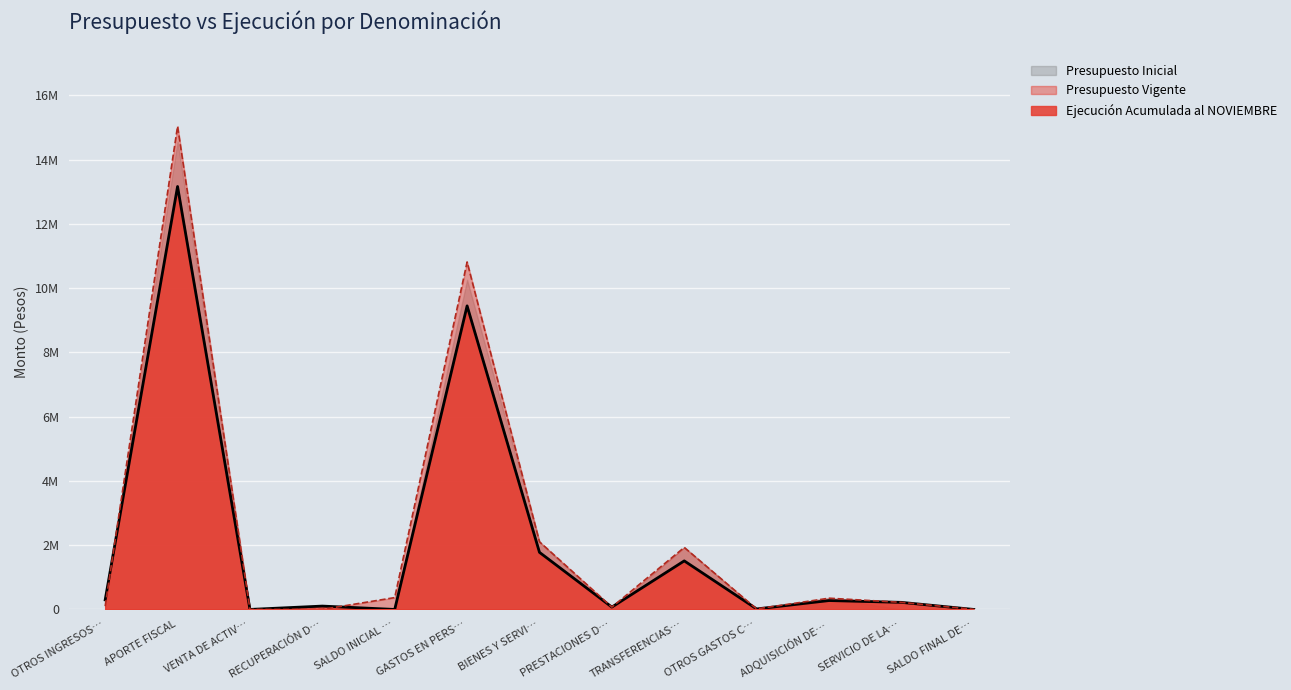

What is the sum of the Presupuesto Vigente values at PRESTACIONES D… and RECUPERACIÓN D…?

177999